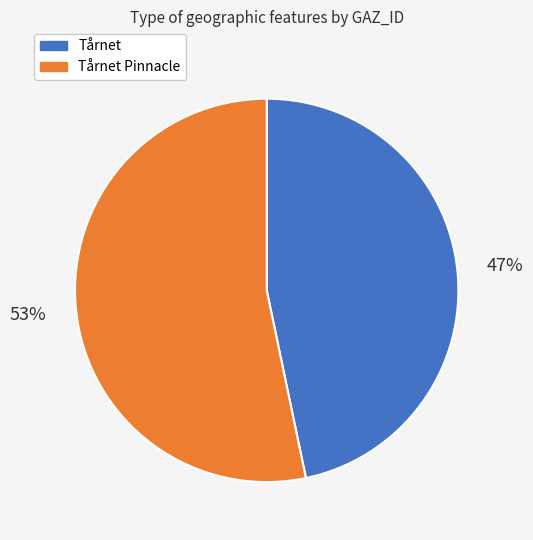

To the nearest percent, what portion does Tårnet Pinnacle represent?

53%